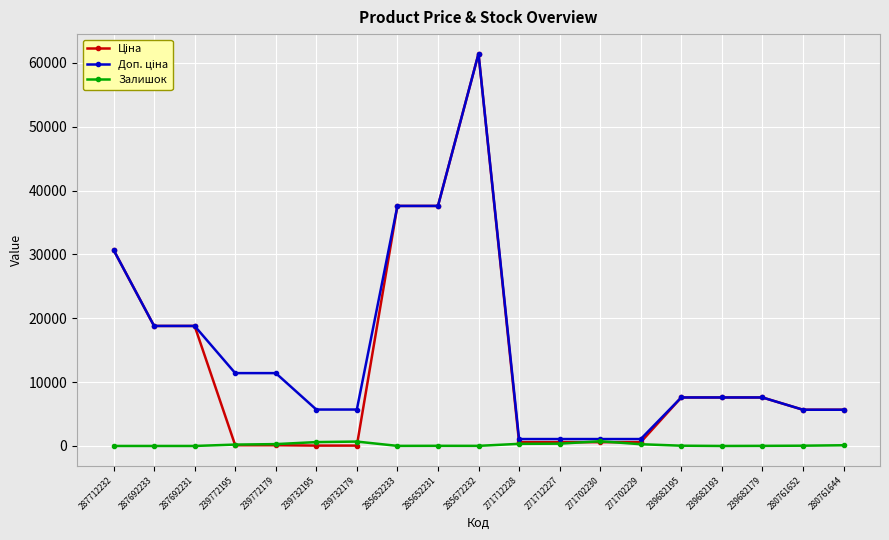

Which category has the highest value across all series?

285672232